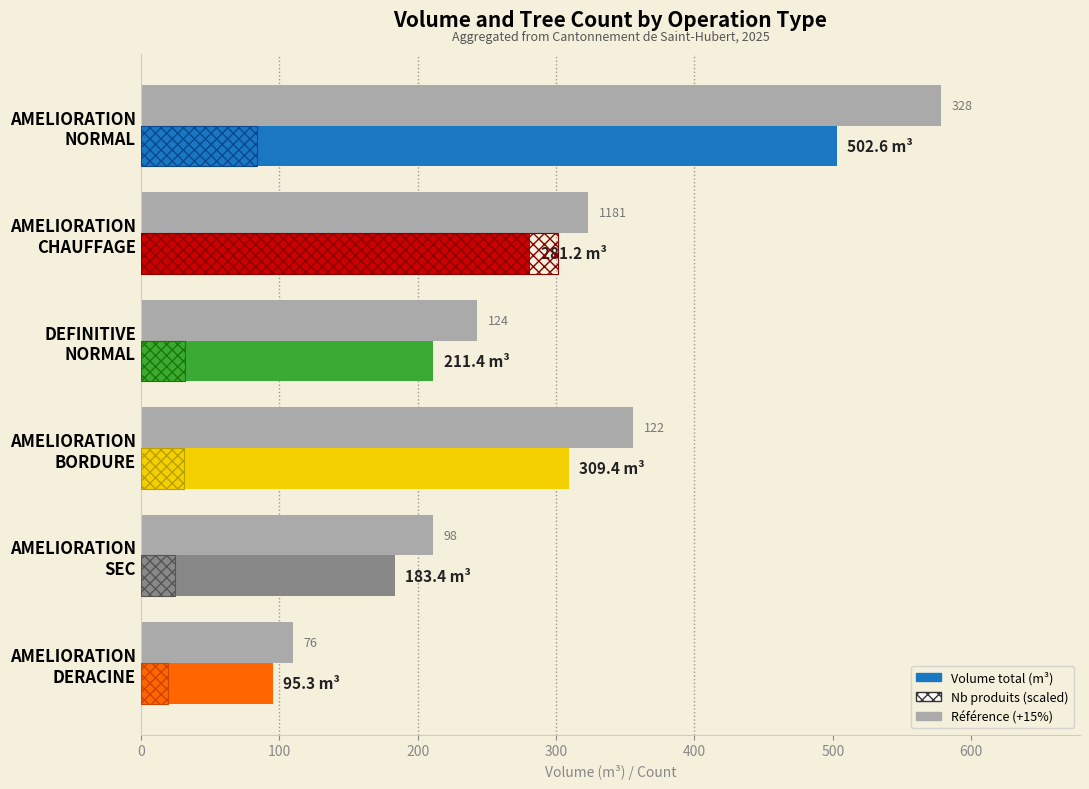

What is the highest value of the Reference (scaled) series?

578.0